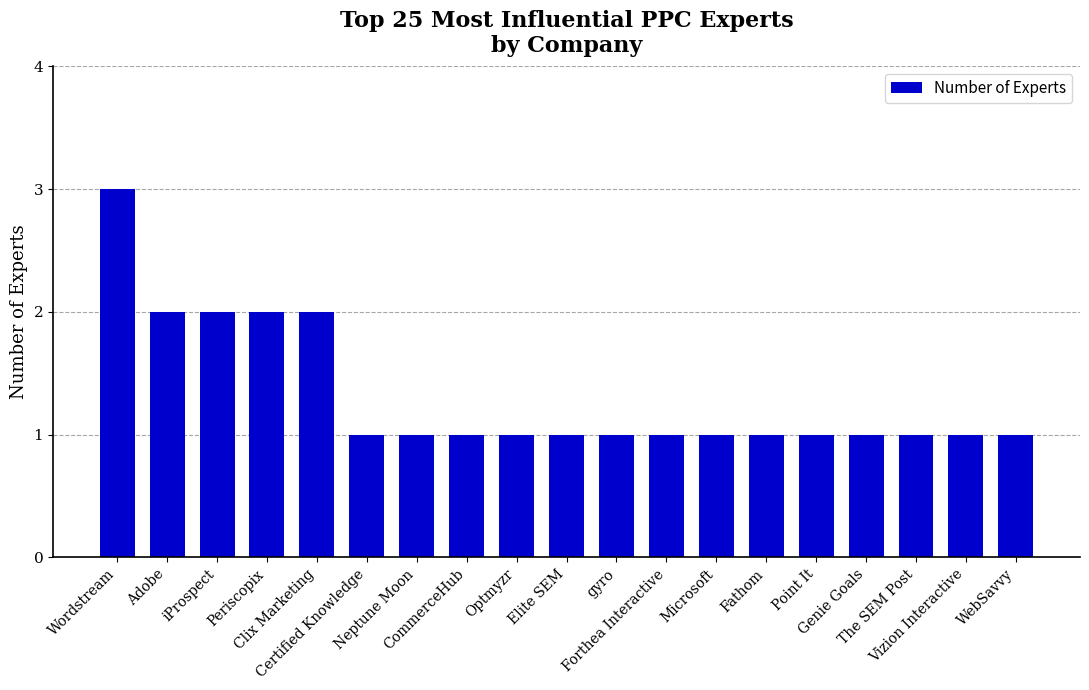

What is the label of the 14th bar from the left?

Fathom